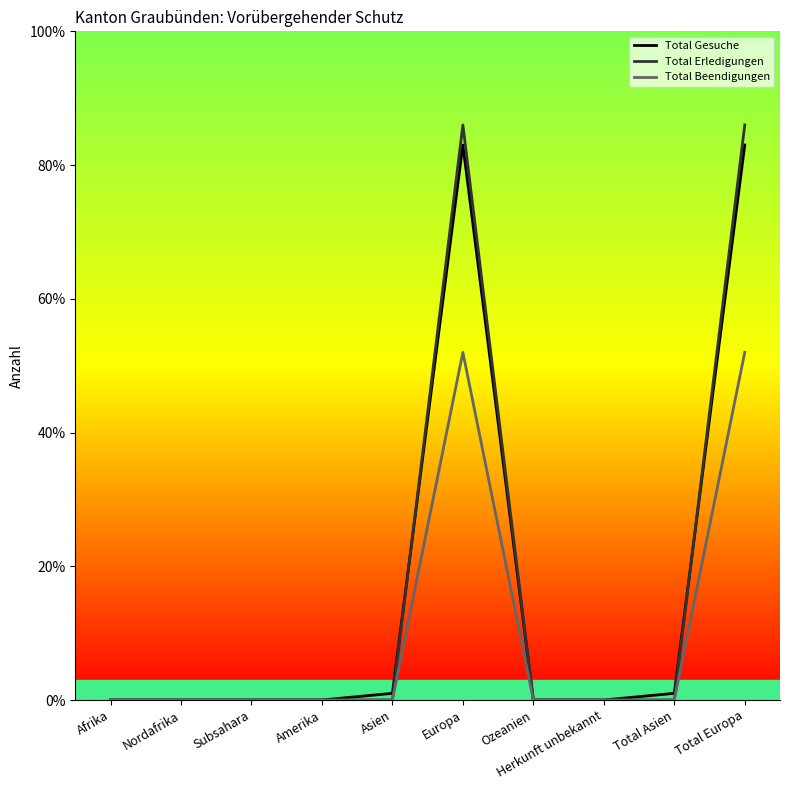

The value of Total Beendigungen at Nordafrika is 0. True or false?

True